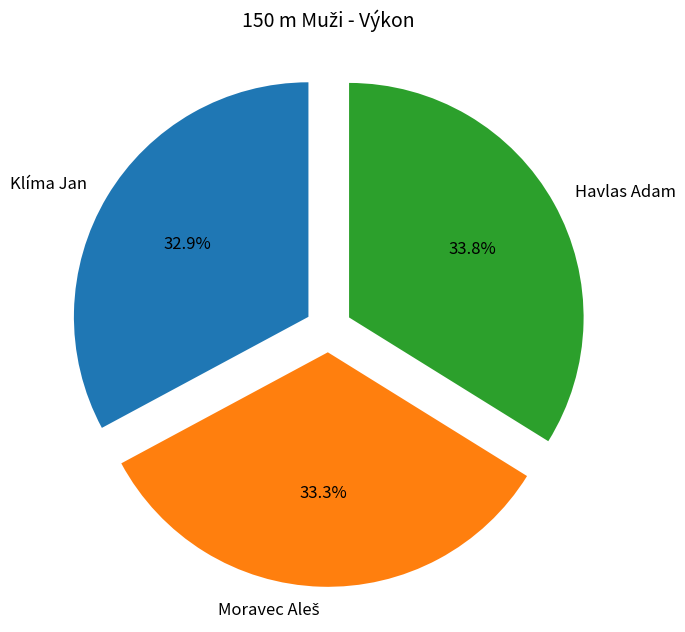

To the nearest percent, what is the average slice percentage?

33%